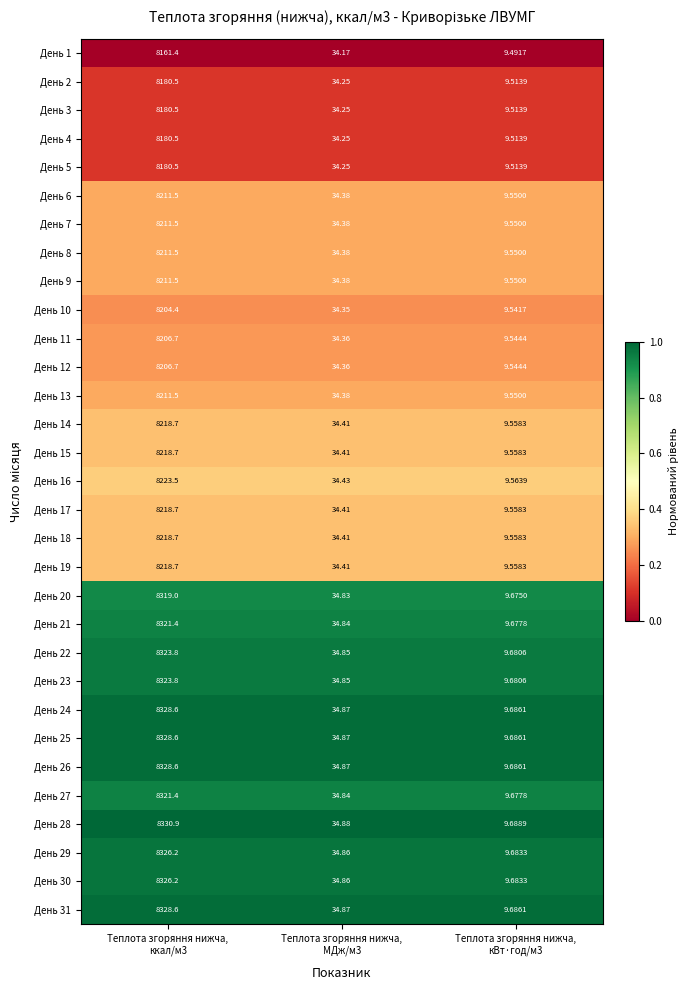

What is the difference between the highest and lowest values at Теплота згоряння нижча,
кВт·год/м3?

0.2